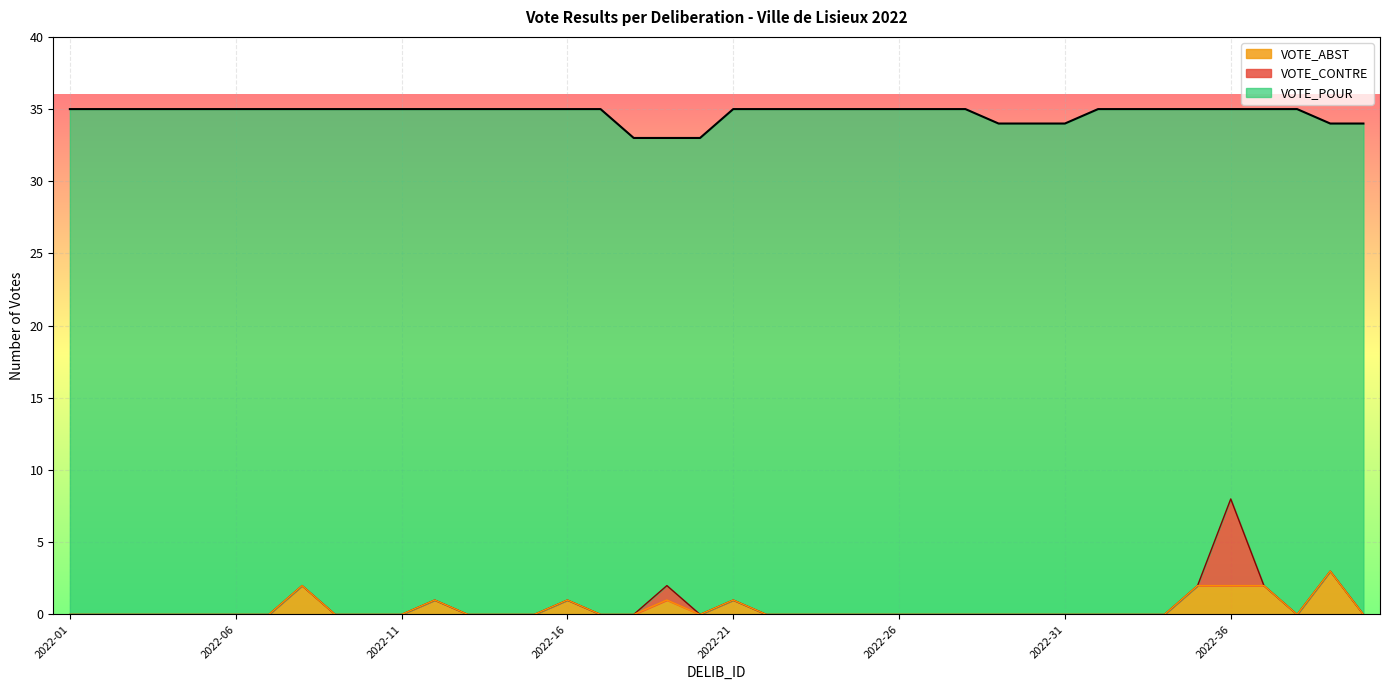

How many lines are shown in the chart?

3